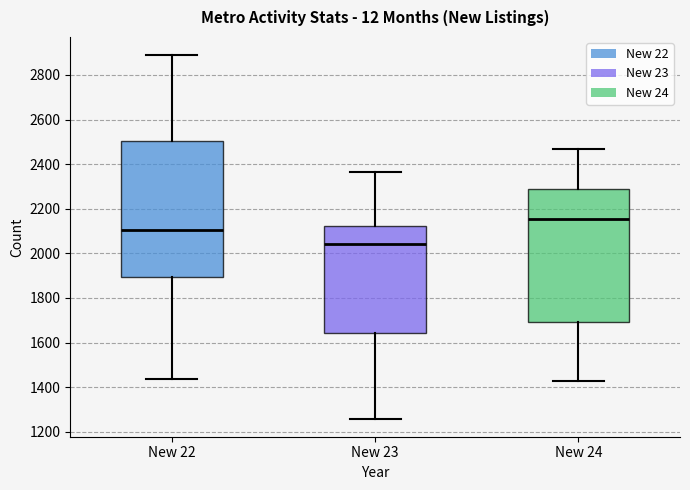

Reading left to right, transcribe this box plot: for each box, give where its median line is, the range the box spans, and where its two whiskers end, as read against the y-axis. The values are not printed on the chart, so give them approximately, as read against the axis.

New 22: median 2100, box 1900 to 2500, whiskers 1440 to 2880
New 23: median 2040, box 1640 to 2120, whiskers 1260 to 2360
New 24: median 2160, box 1700 to 2280, whiskers 1420 to 2460